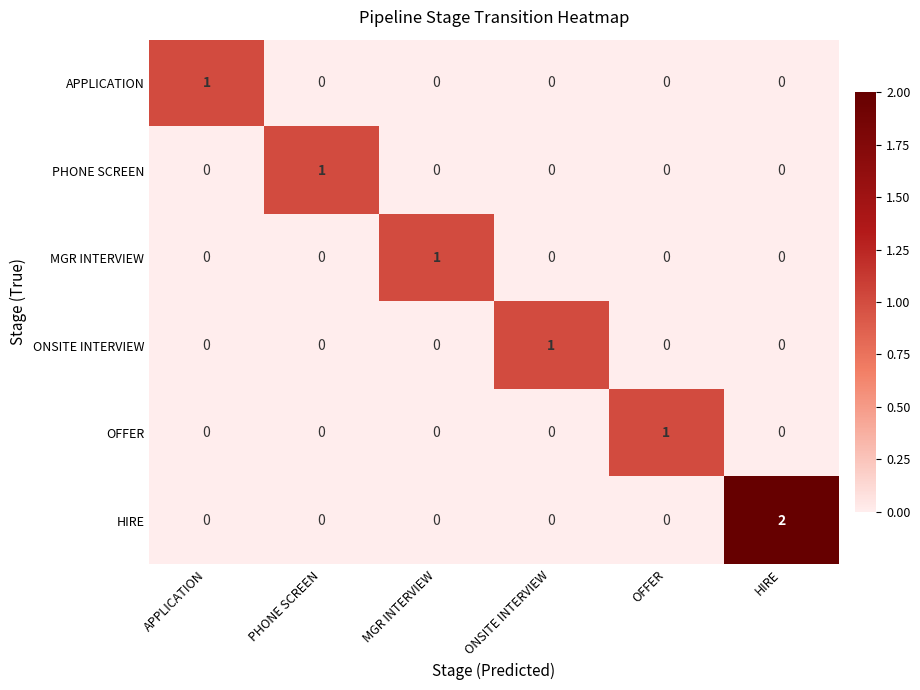

The PHONE SCREEN series shows 2 at PHONE SCREEN. True or false?

False